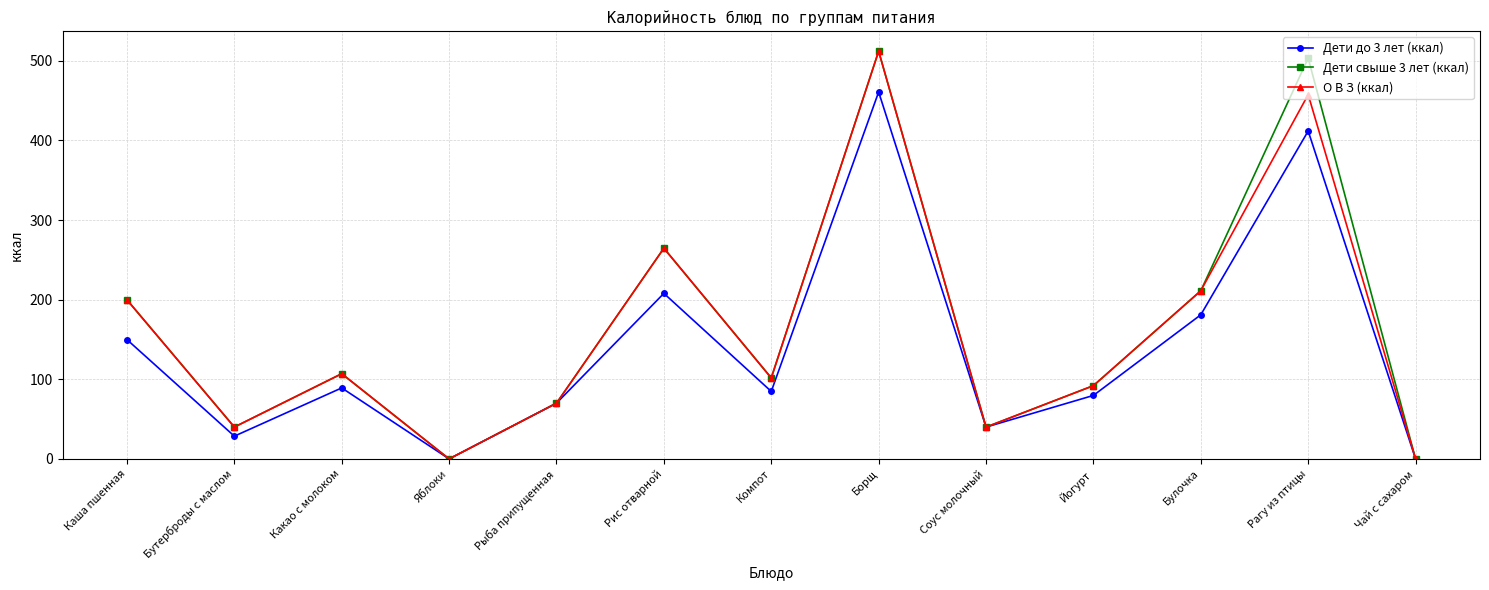

Is this an area chart (filled region under the line)?

No